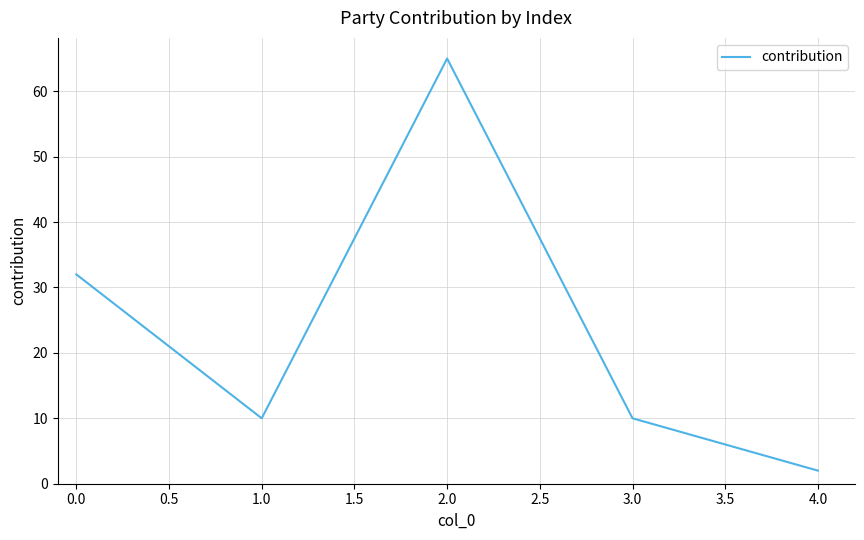

What is the sum of all values?

119